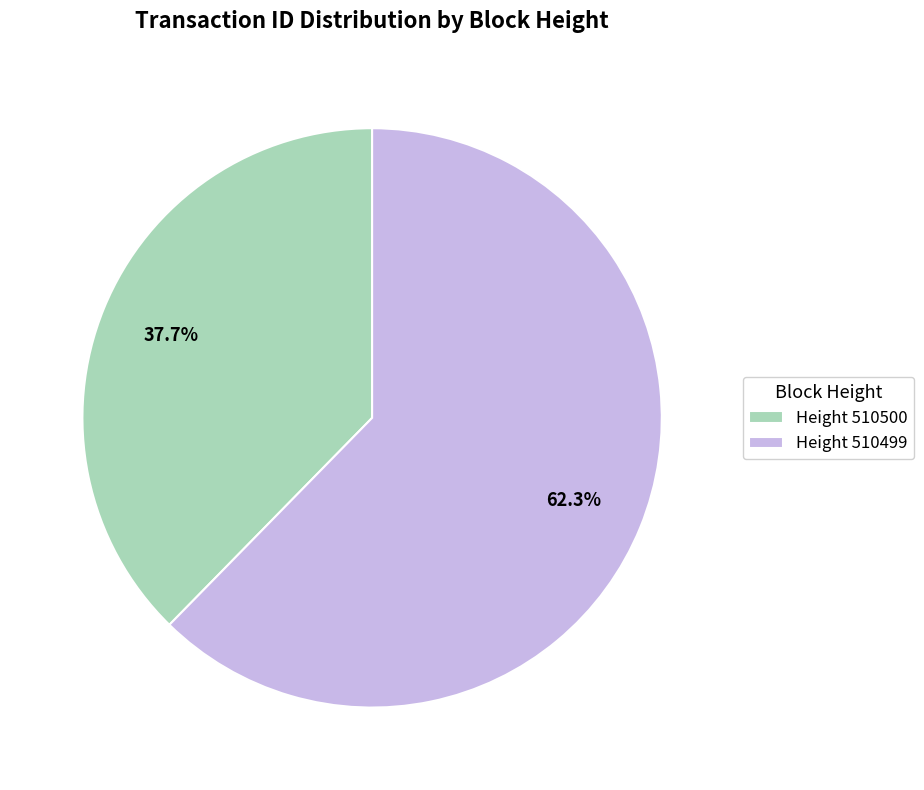

What percentage is NOT represented by Height 510500?

62.3%